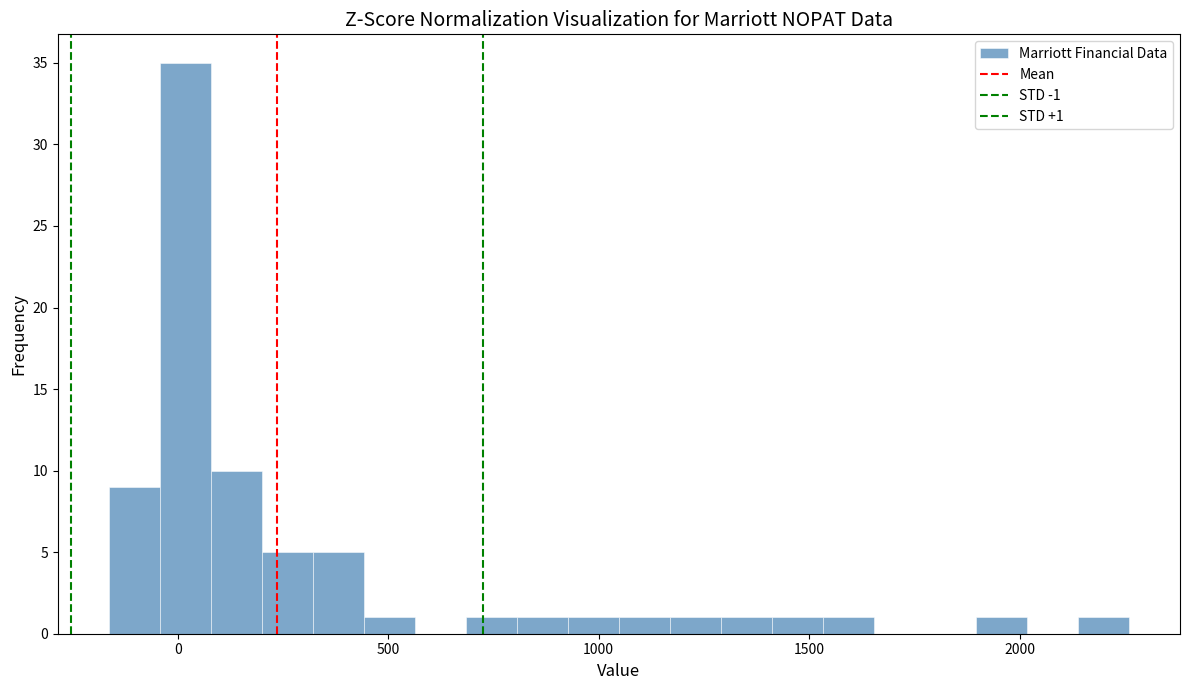

Read against the x-axis, roughly where is the centre of the tallest bar?

0